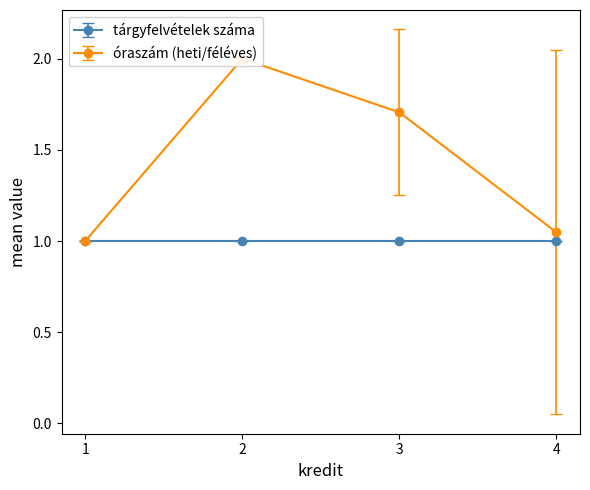

How many distinct data groups are displayed?

2